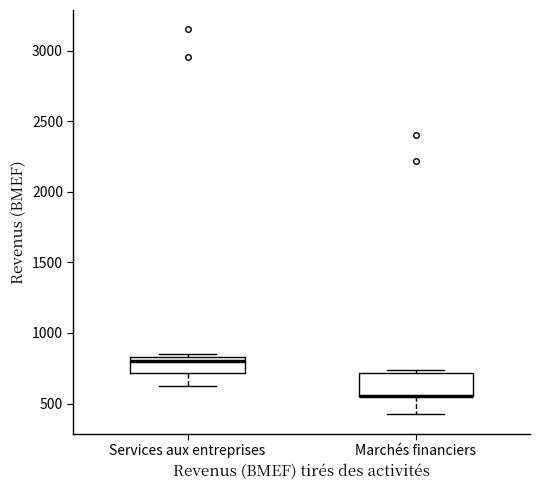

Where does the lower whisker of the box for Marchés financiers end on the y-axis? The values are not printed on the chart, so give them approximately, as read against the axis.

400